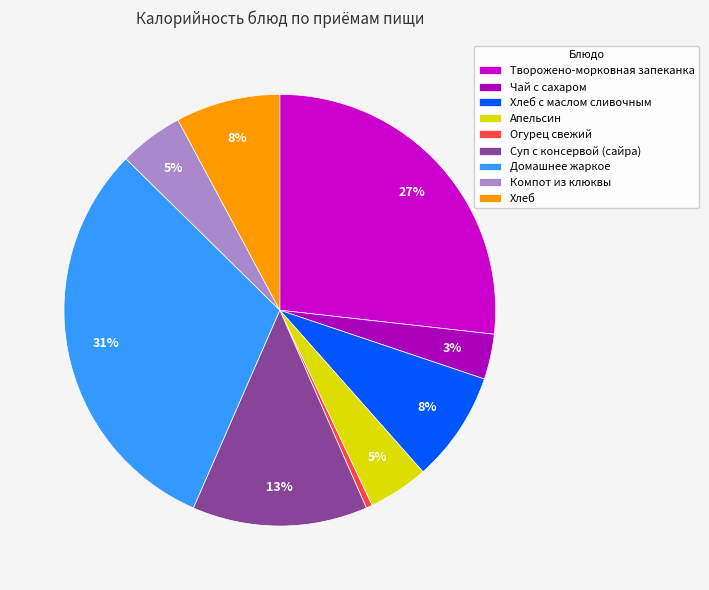

What percentage do Хлеб с маслом сливочным and Домашнее жаркое together represent?

39.1%